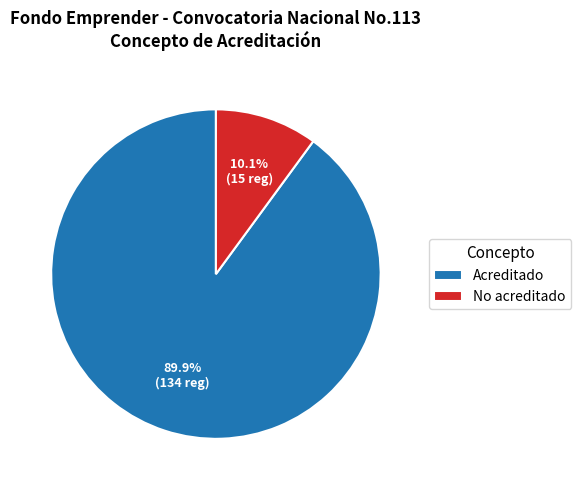

Does Acreditado account for over 50% of the chart?

Yes